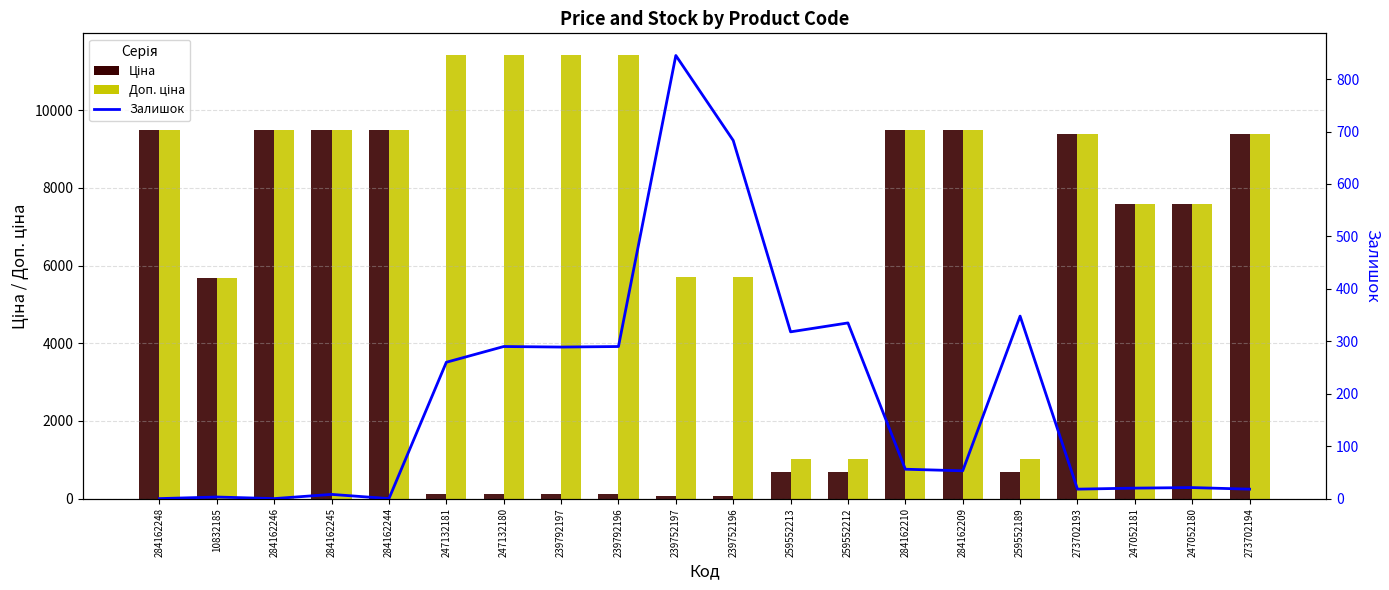

At how many categories does at least one series exceed 9625?

4